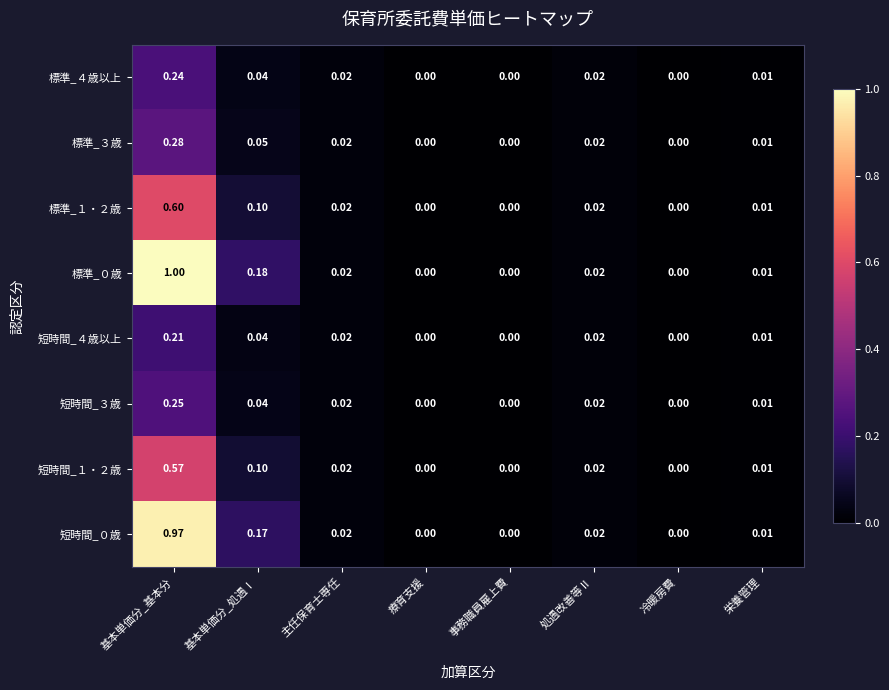

At which category is the sum across all series the highest?

基本単価分_基本分